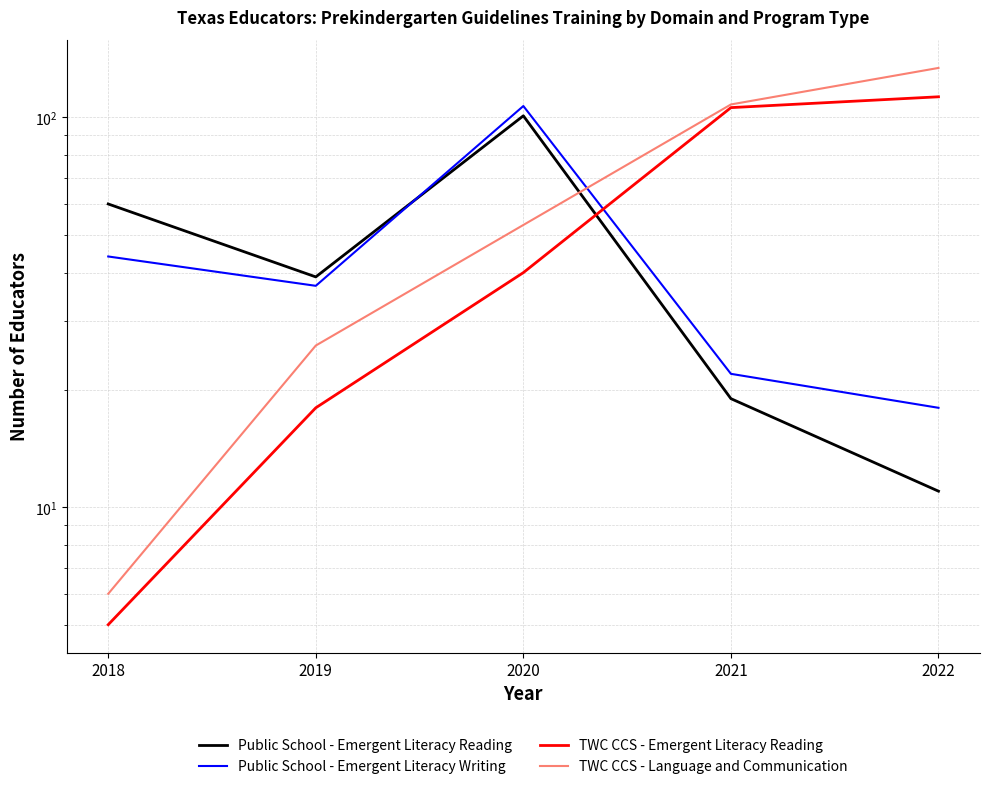

What is the difference between the maximum and minimum values in the TWC CCS - Language and Communication series?

128